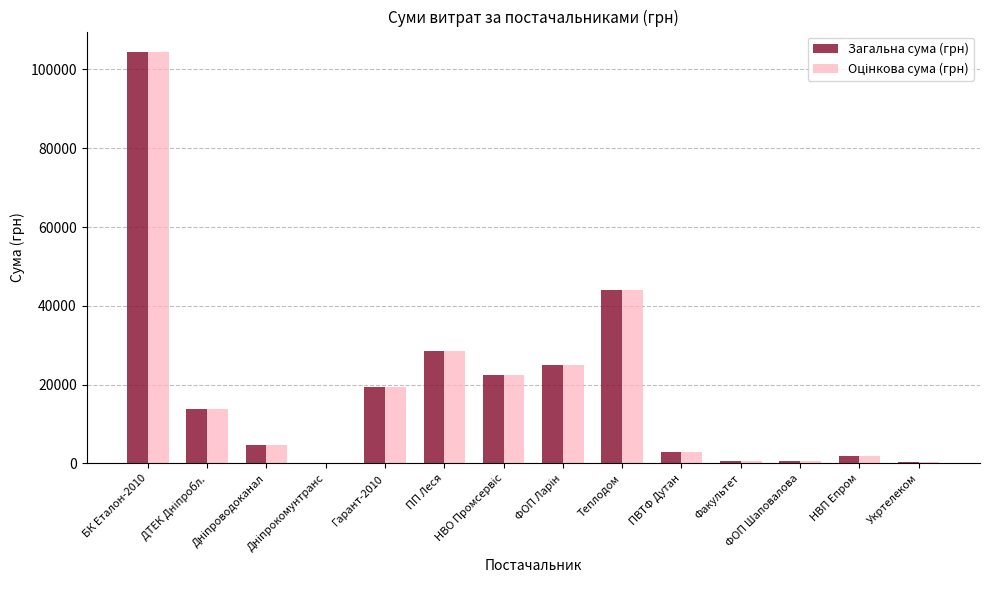

What is the maximum value shown in the chart?

104400.0